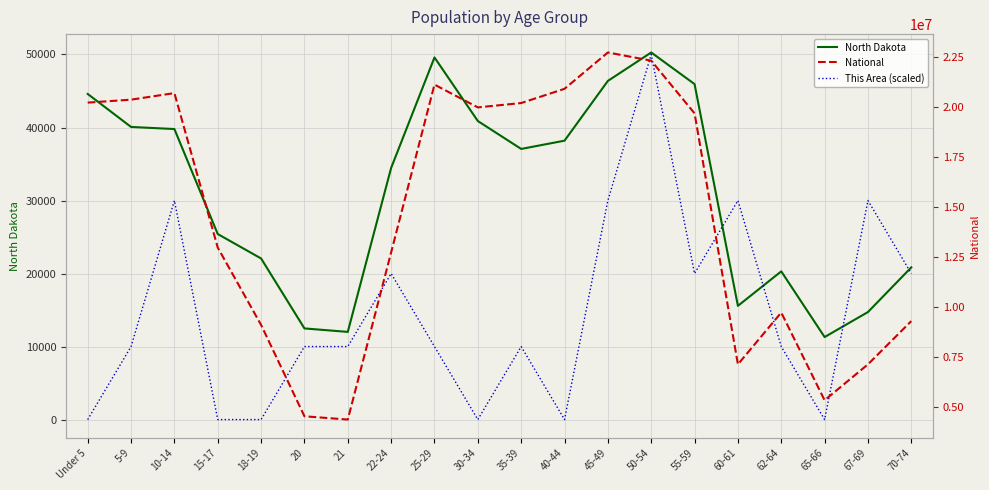

Which series changed the most between 35-39 and 45-49?

National